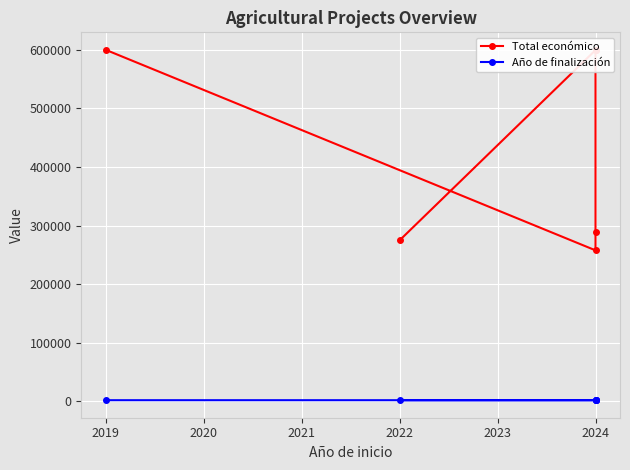

Which has a higher value, 2024 or 2019?

2019